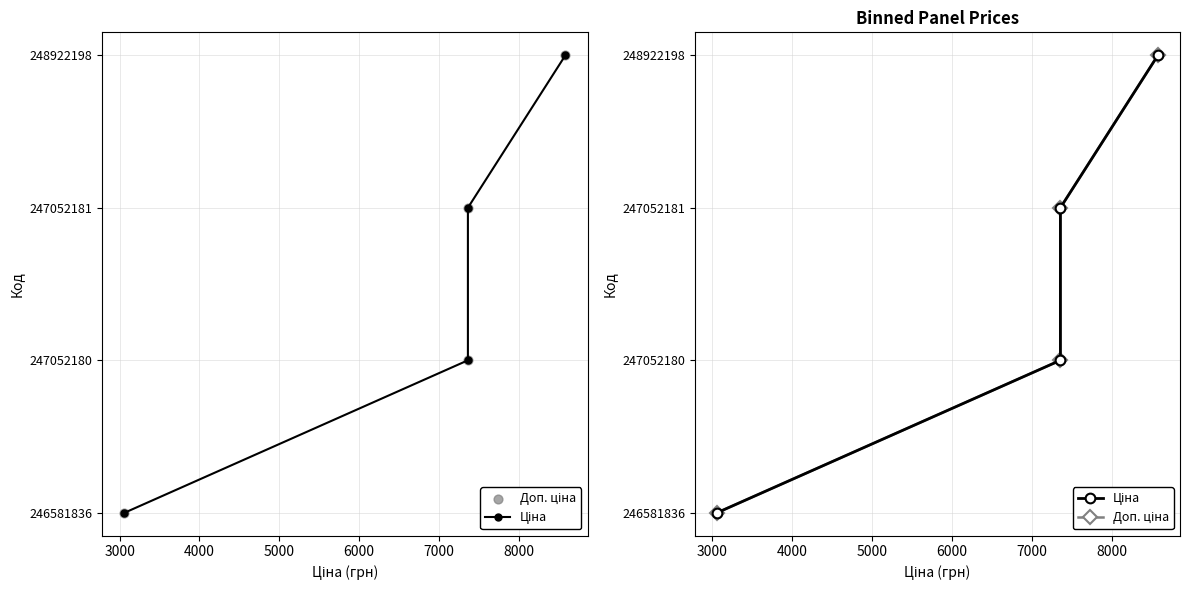

What are all the series names shown in the legend?

Ціна, Доп. ціна